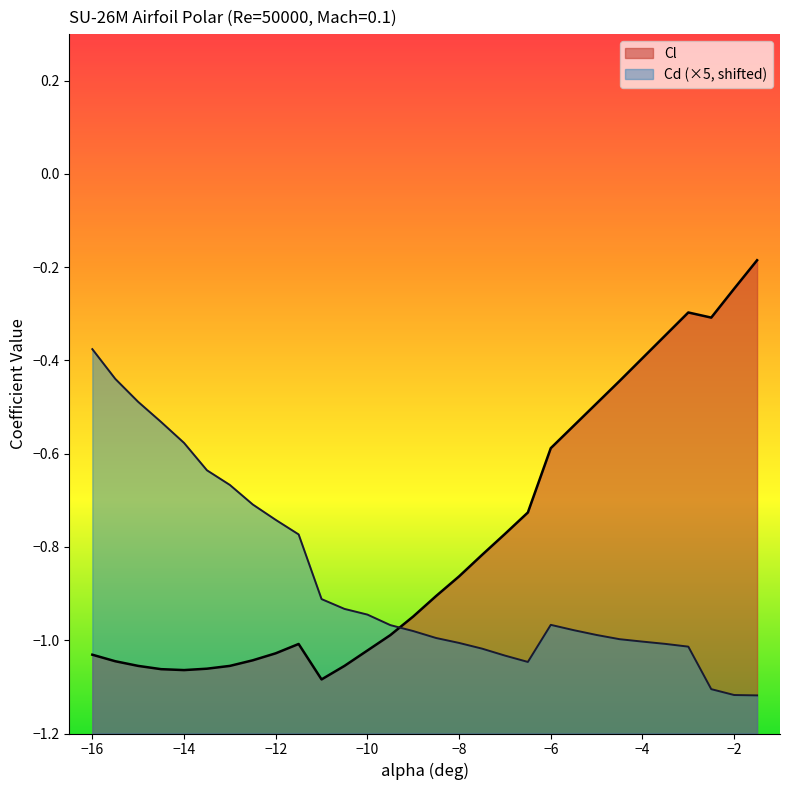

Between -11.5 and -4, which series saw the biggest shift?

Cl